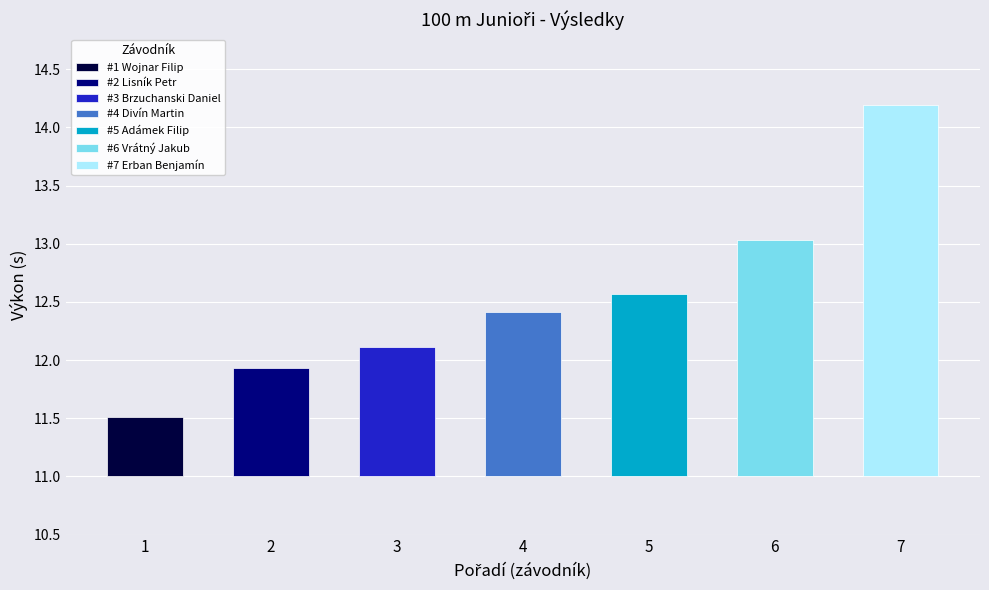

At which label does the data first exceed 12?

Brzuchanski Daniel